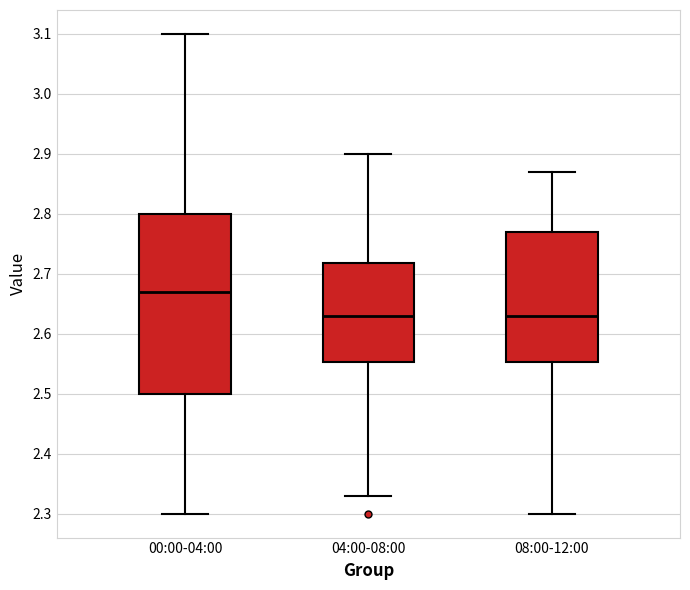

Where is the lower edge of the box for 08:00-12:00 on the y-axis? The values are not printed on the chart, so give them approximately, as read against the axis.

2.55